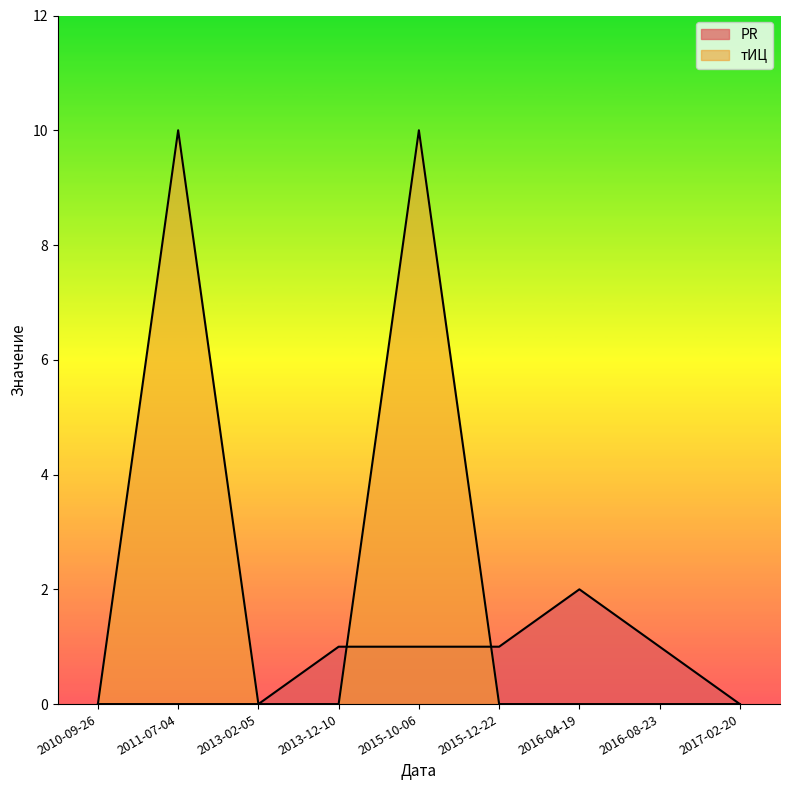

What is the spread (max minus min) of values at 2016-04-19?

2